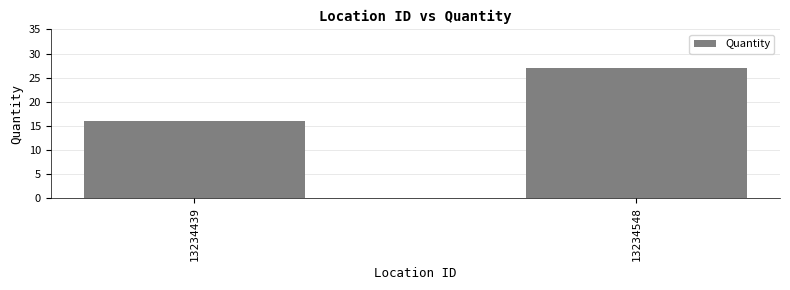

True or false: the data shows 16 at 13234439.

True